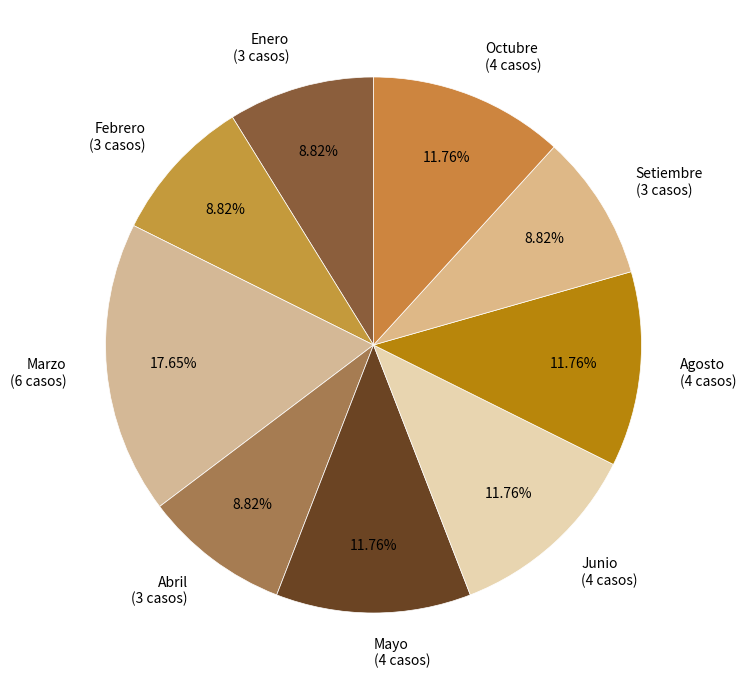

Approximately how many times larger is the value at Enero (3 casos) compared to Abril (3 casos)?

1.0